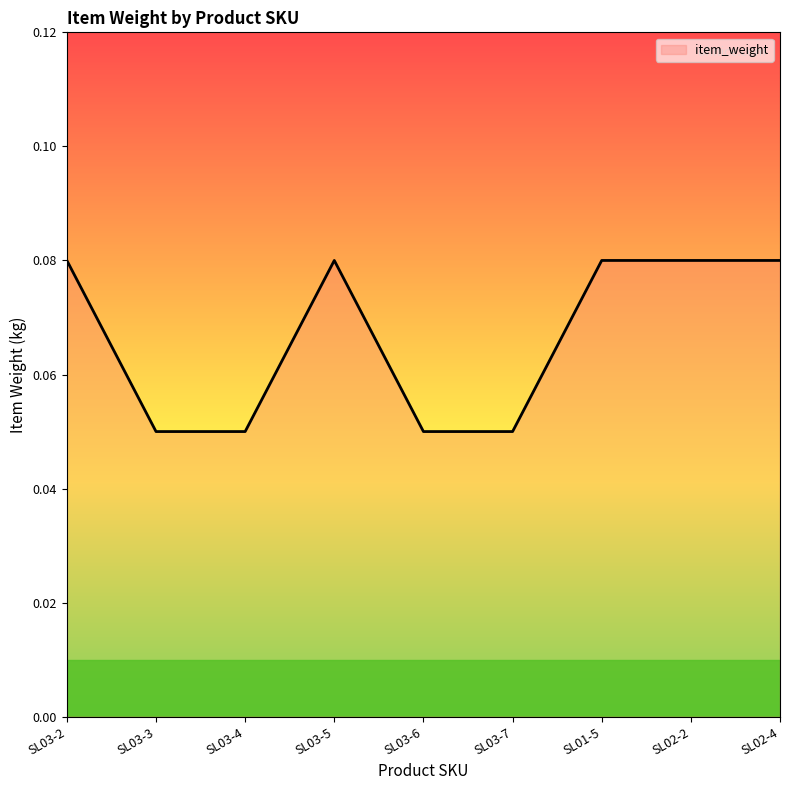

What position from the right is SL01-5?

3